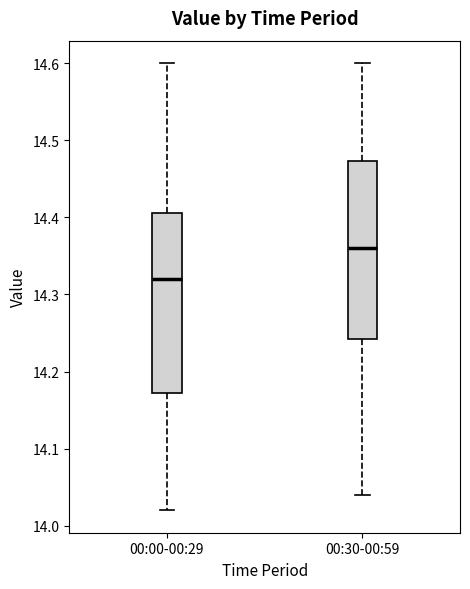

Reading left to right, read every box against the y-axis: the position of its median line, the range the box covers, and the ends of its whiskers. The values are not printed on the chart, so give them approximately, as read against the axis.

00:00-00:29: median 14.32, box 14.17 to 14.41, whiskers 14.02 to 14.60
00:30-00:59: median 14.36, box 14.24 to 14.47, whiskers 14.04 to 14.60